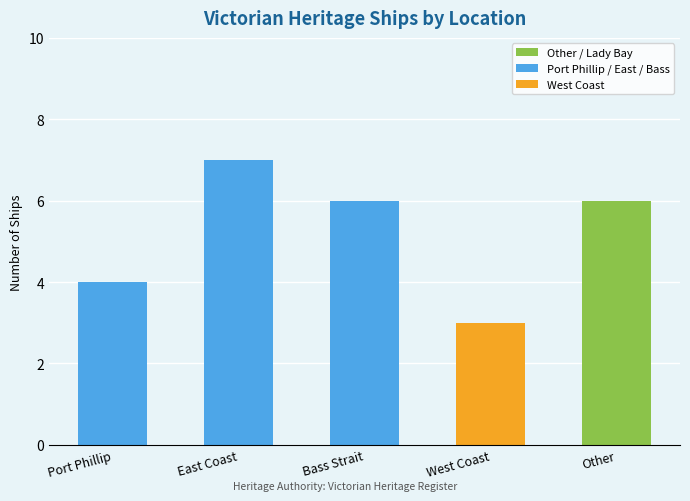

What is the approximate value at Port Phillip?

4